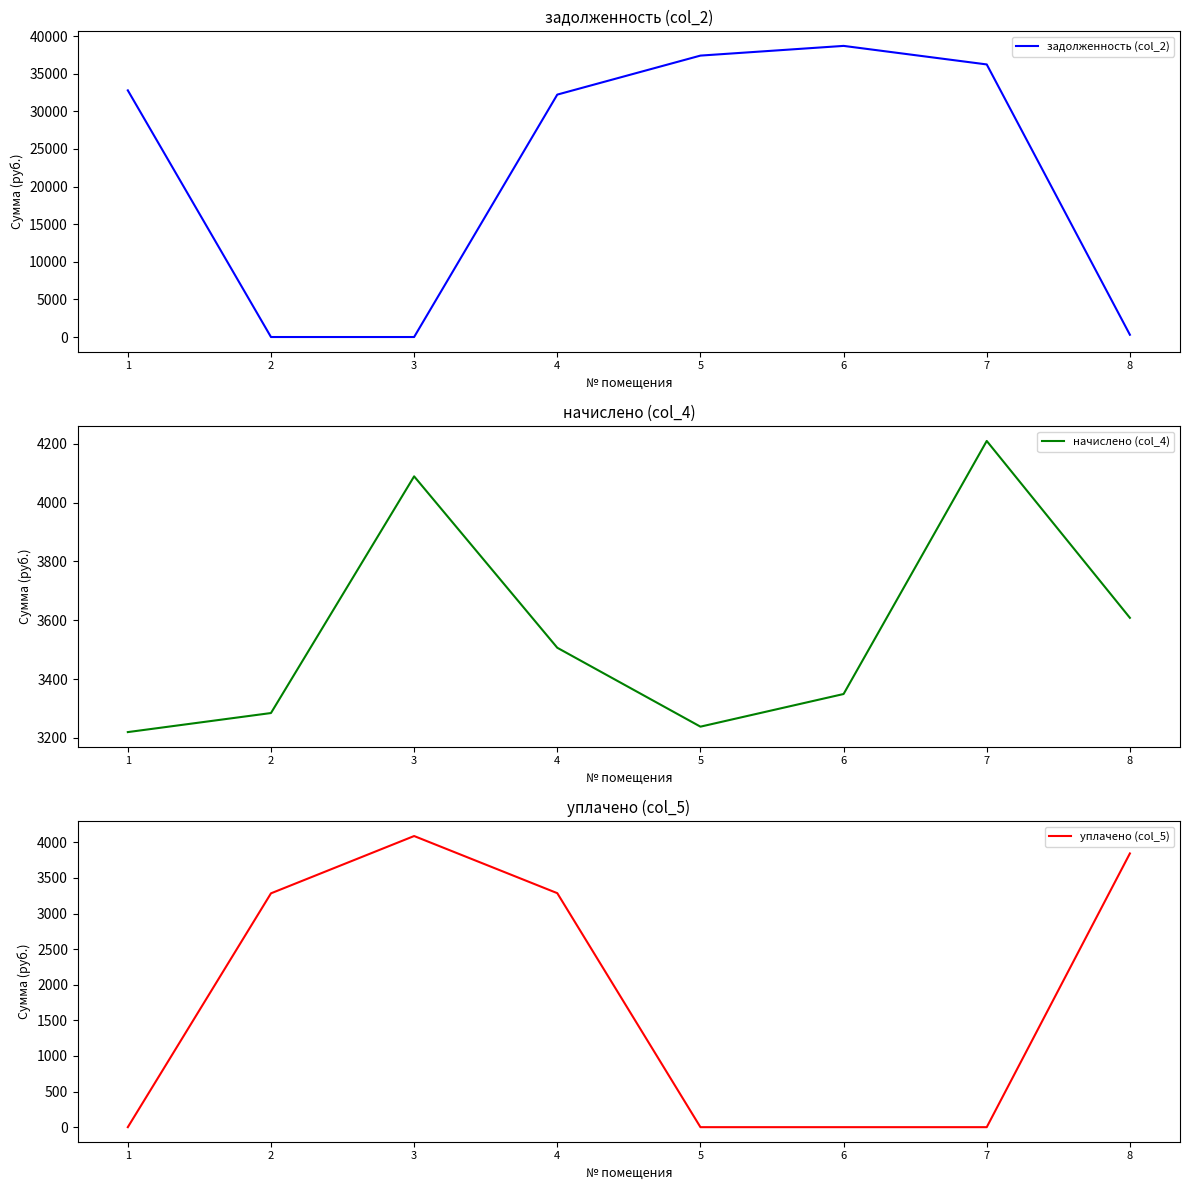

Reading right to left, what are all the values shown in this chart?

задолженность (col_2): 300.7	36230.0	38694.7	37404.4	32220.0	0.0	0.0	32783.8
начислено (col_4): 3608.3	4209.7	3349.2	3238.2	3506.5	4089.4	3284.5	3219.7
уплачено (col_5): 3845.0	0.0	0.0	0.0	3287.0	4089.4	3284.5	0.0